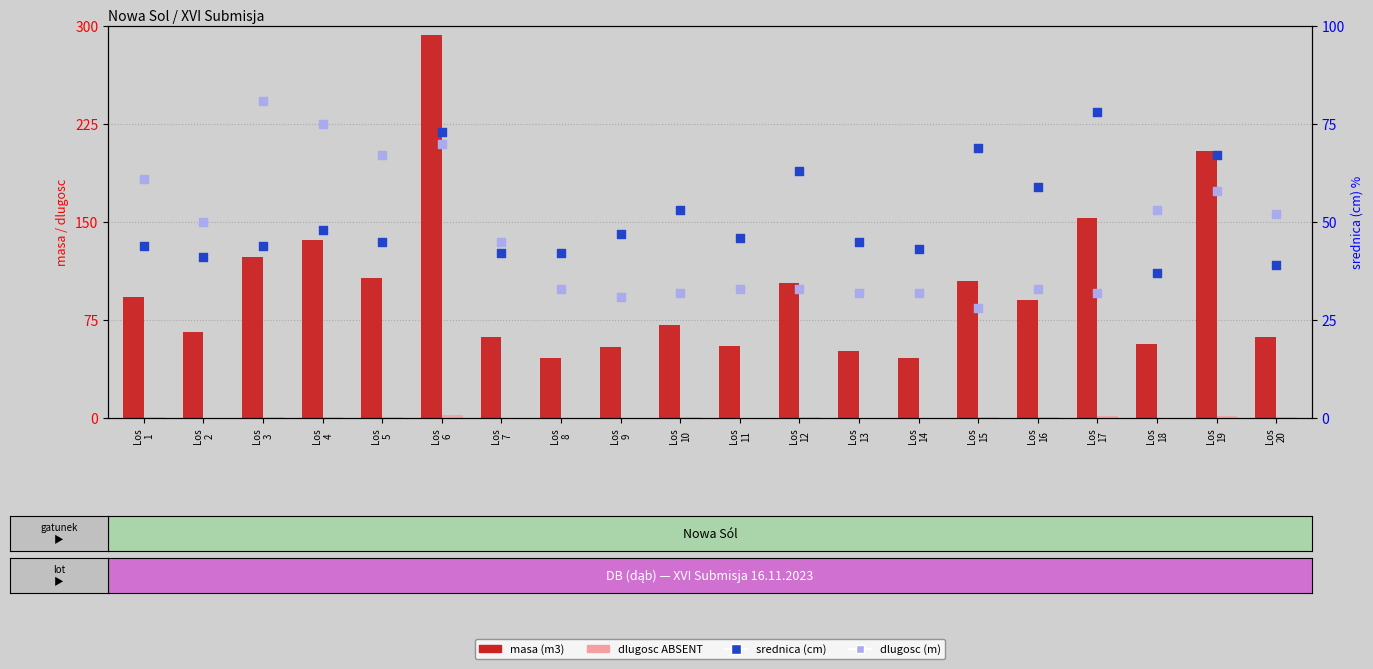

At how many categories does at least one series exceed 217?

1